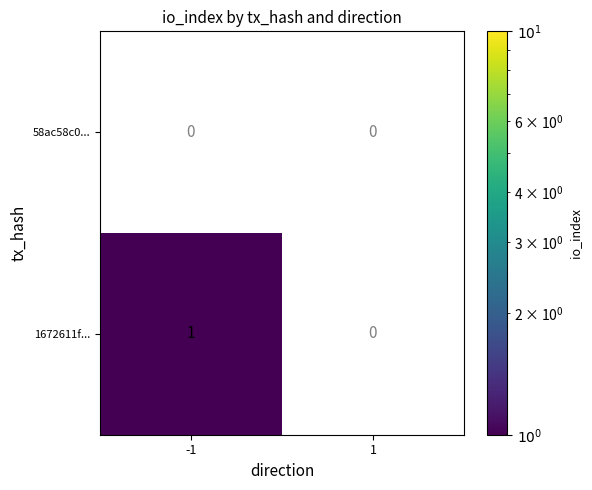

Which series has the largest total across all categories?

1672611f...